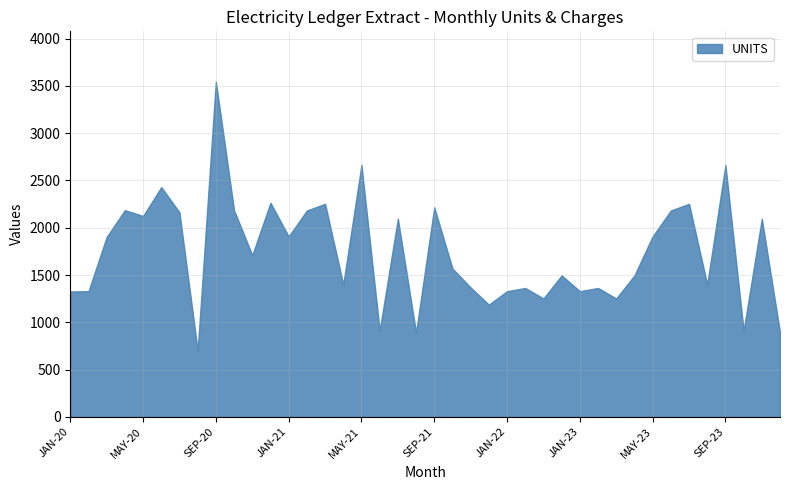

What is the smallest value displayed?

700